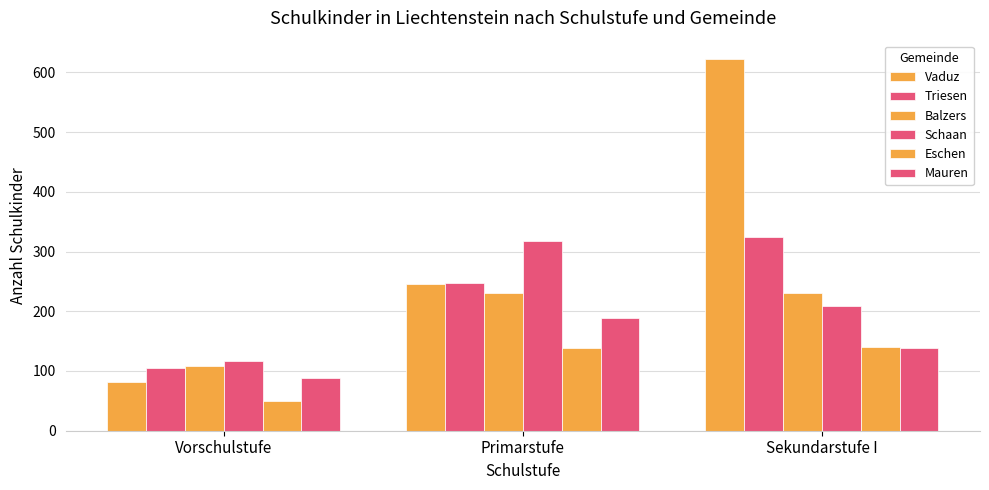

What is the difference between the highest and lowest values at Sekundarstufe I?

484